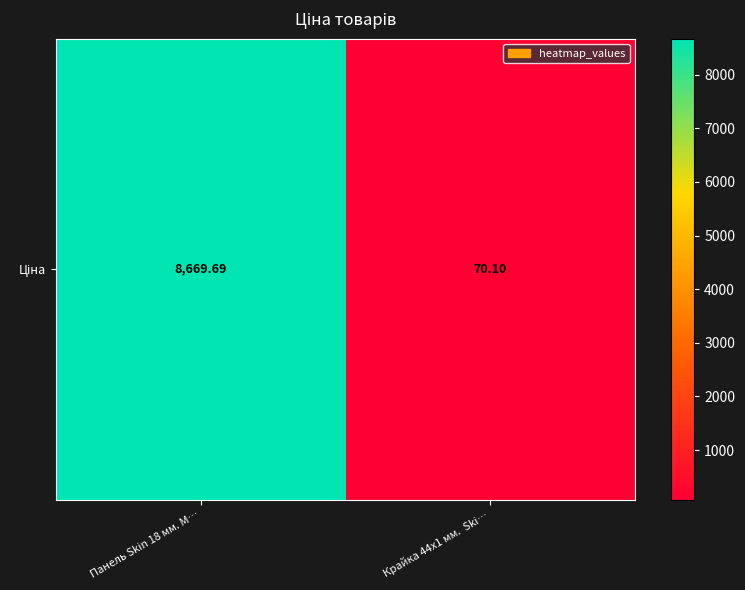

What is the average value?

4369.9